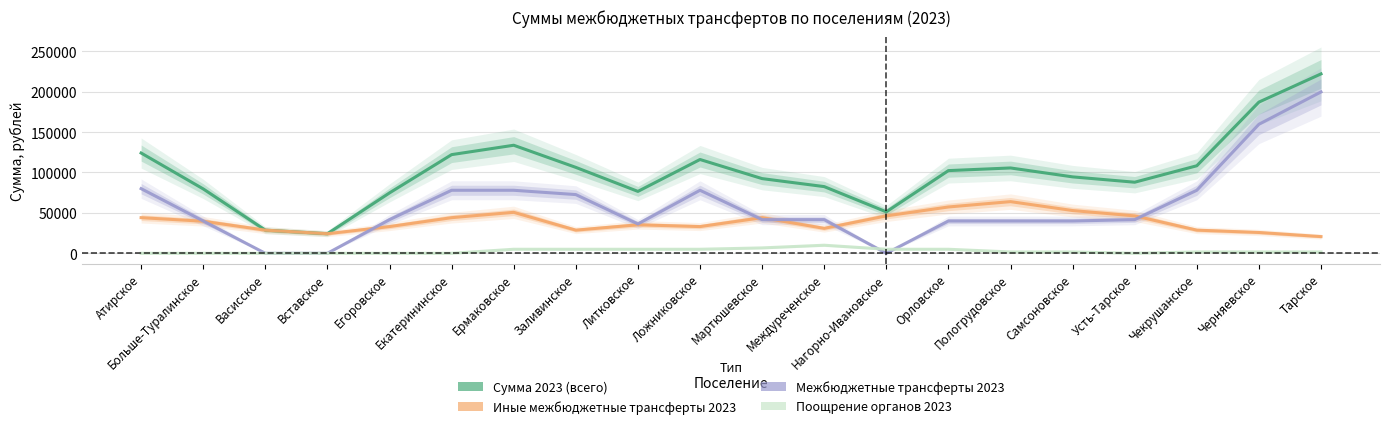

The value of Иные межбюджетные трансферты 2023 at Егоровское is 10525.9. True or false?

False